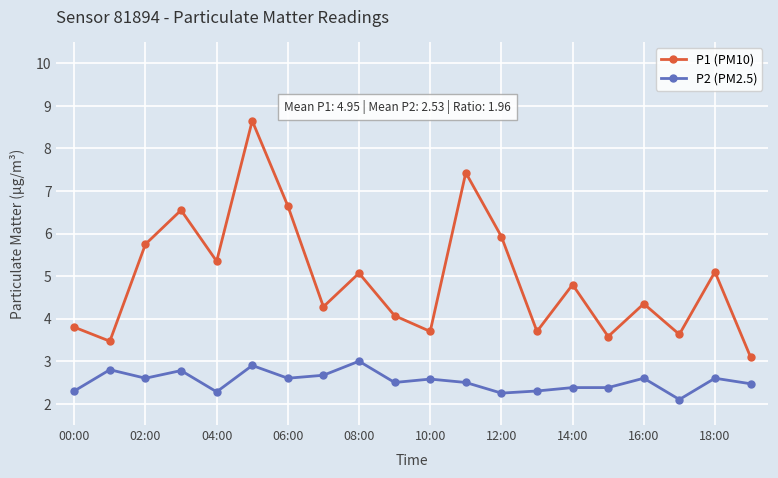

What is the sum of all P2 (PM2.5) values?

50.6